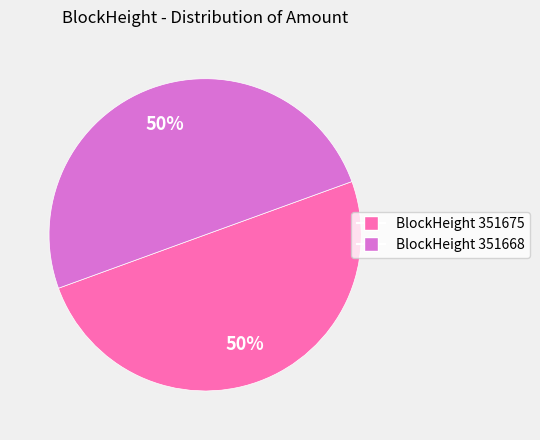

To the nearest percent, what is the average slice percentage?

50%